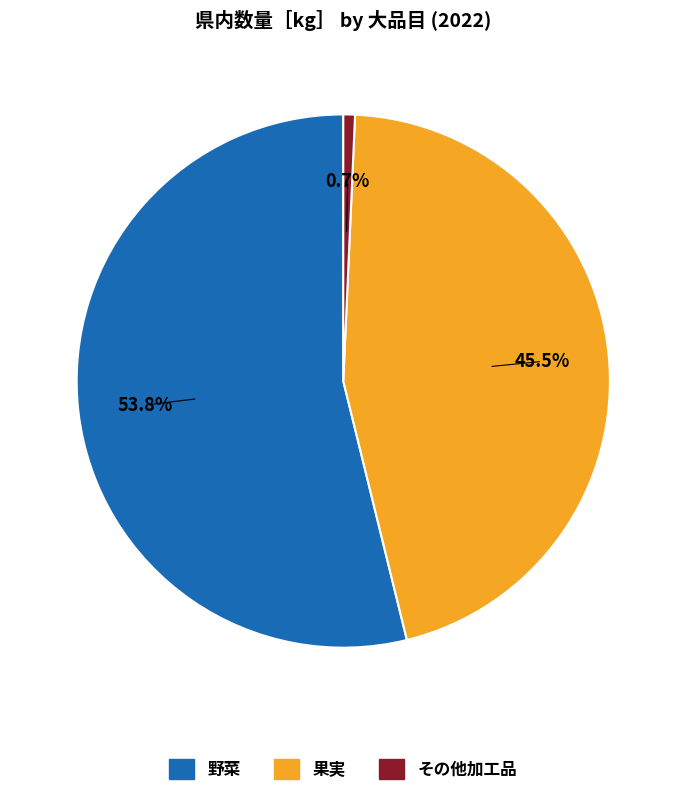

Does 野菜 account for over 50% of the chart?

Yes